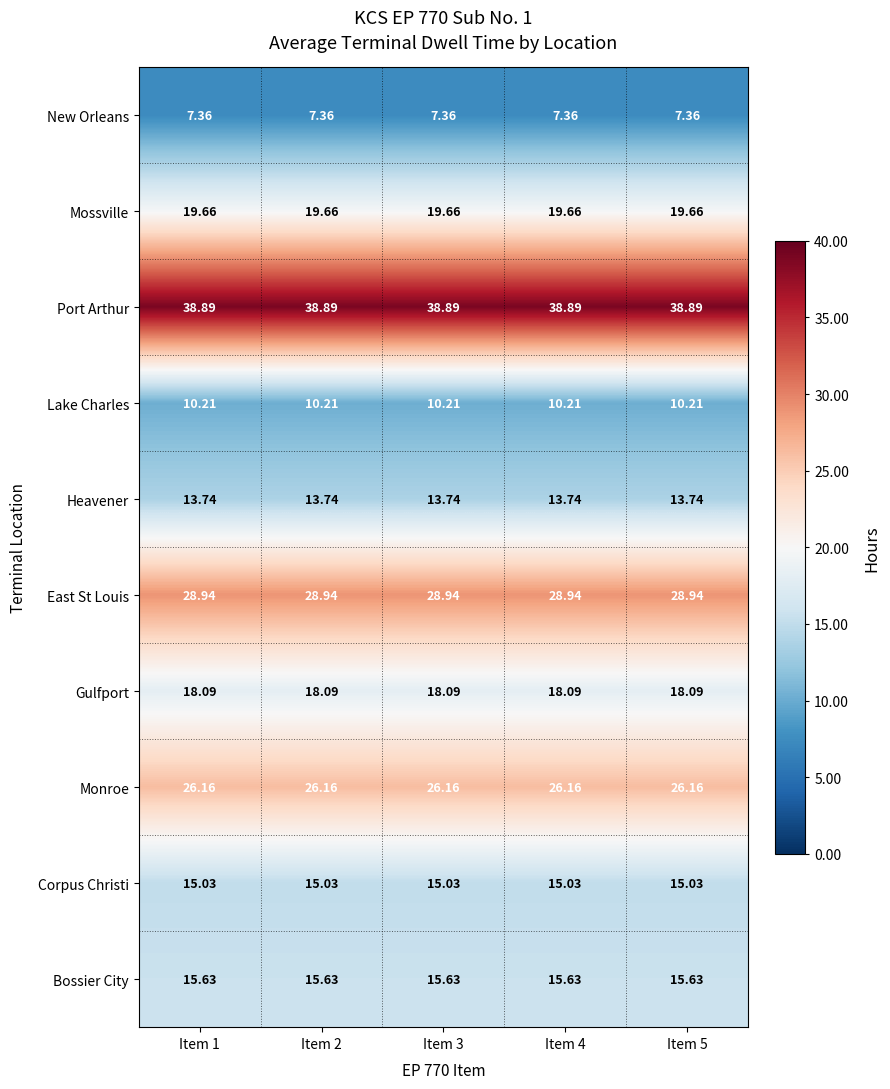

Rank the series at Item 4 from highest to lowest value.

Port Arthur, East St Louis, Monroe, Mossville, Gulfport, Bossier City, Corpus Christi, Heavener, Lake Charles, New Orleans